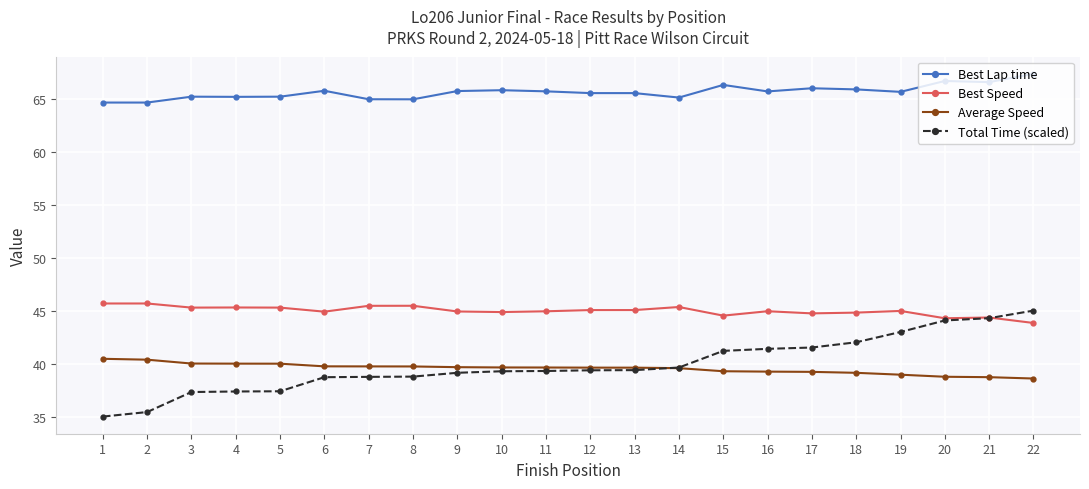

Which series changed the most between 12 and 16?

Total Time (scaled)